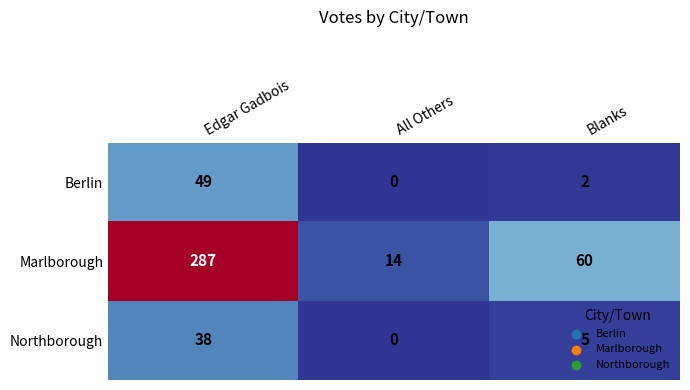

Which category has the highest value across all series?

Edgar Gadbois